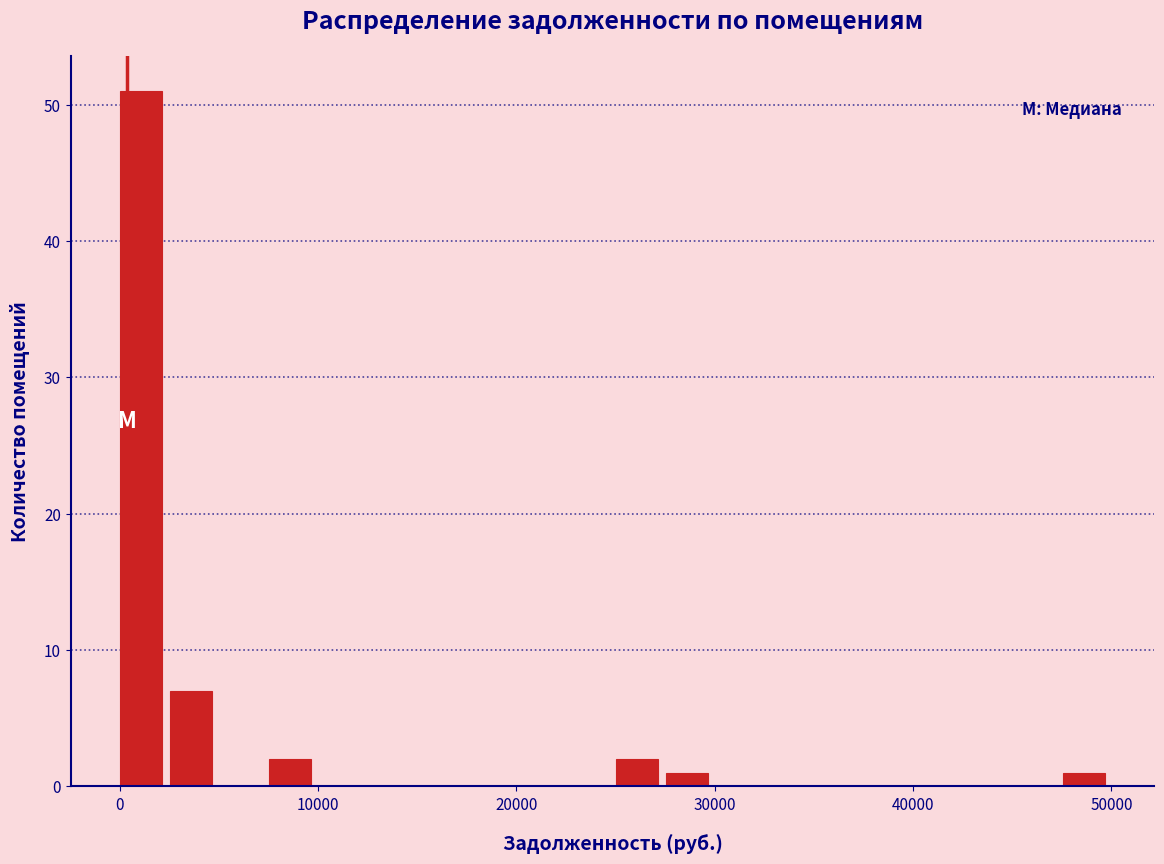

Read against the x-axis, roughly where is the centre of the tallest bar?

1000